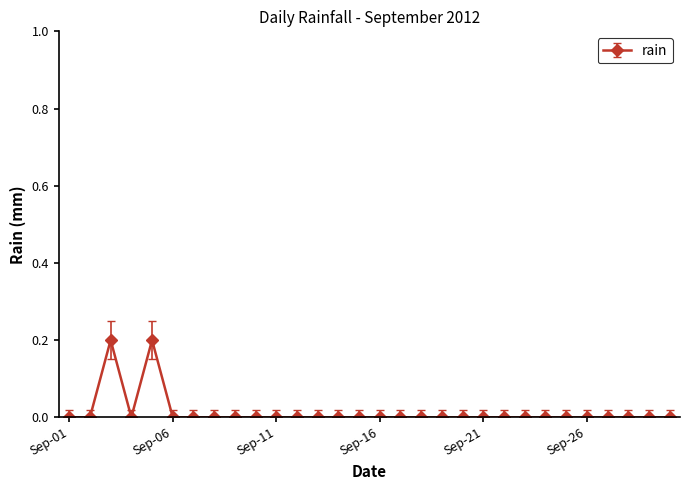

Does the chart have visible grid lines?

No